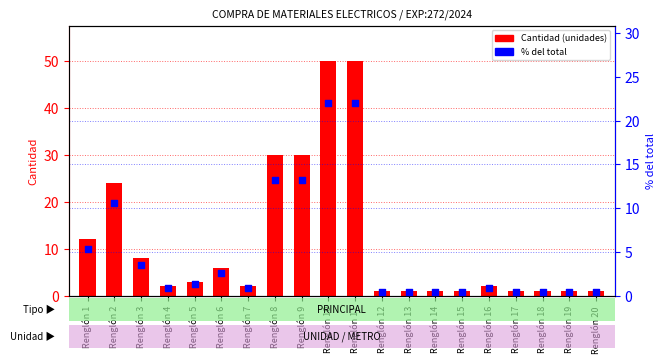

Which series has the largest total across all categories?

Cantidad (unidades)